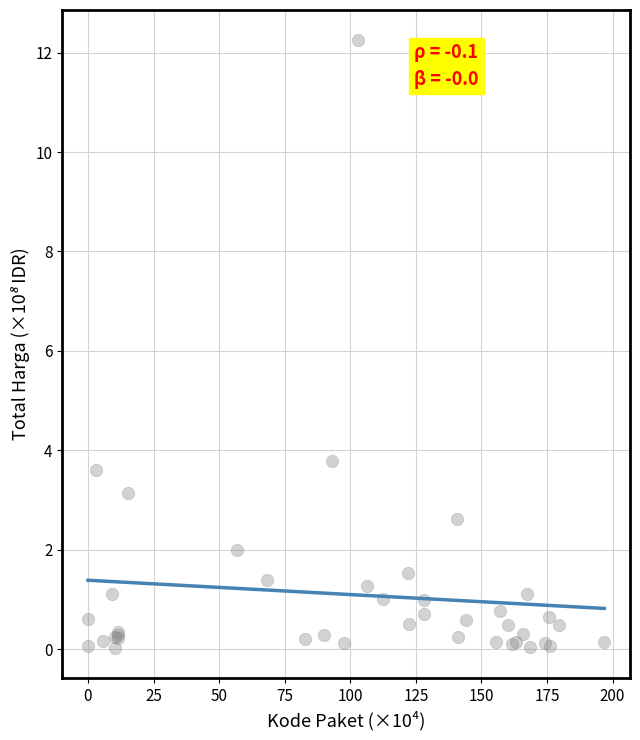

What Y value in the scatter plot is closest to 6?

3.8